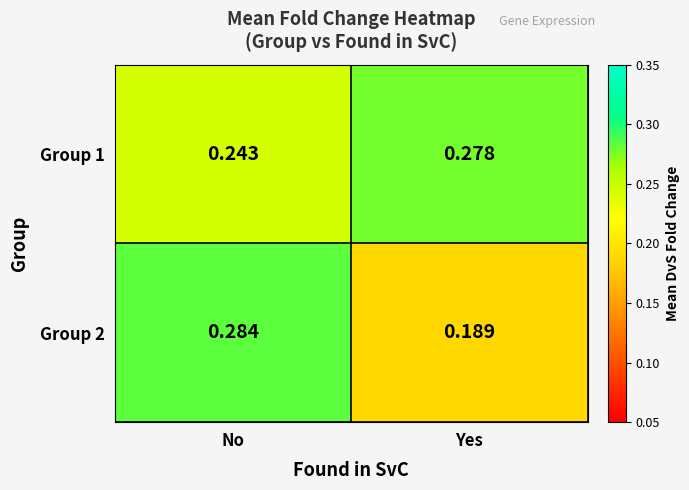

Rank the categories by Group 2 value from lowest to highest.

Yes, No